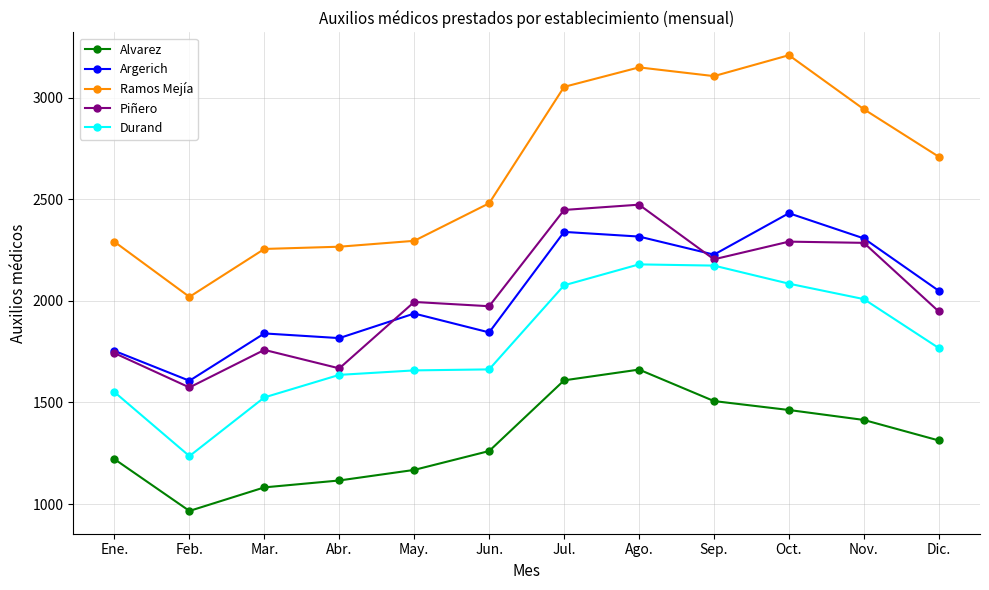

What are all the series names shown in the legend?

Alvarez, Argerich, Ramos Mejía, Piñero, Durand